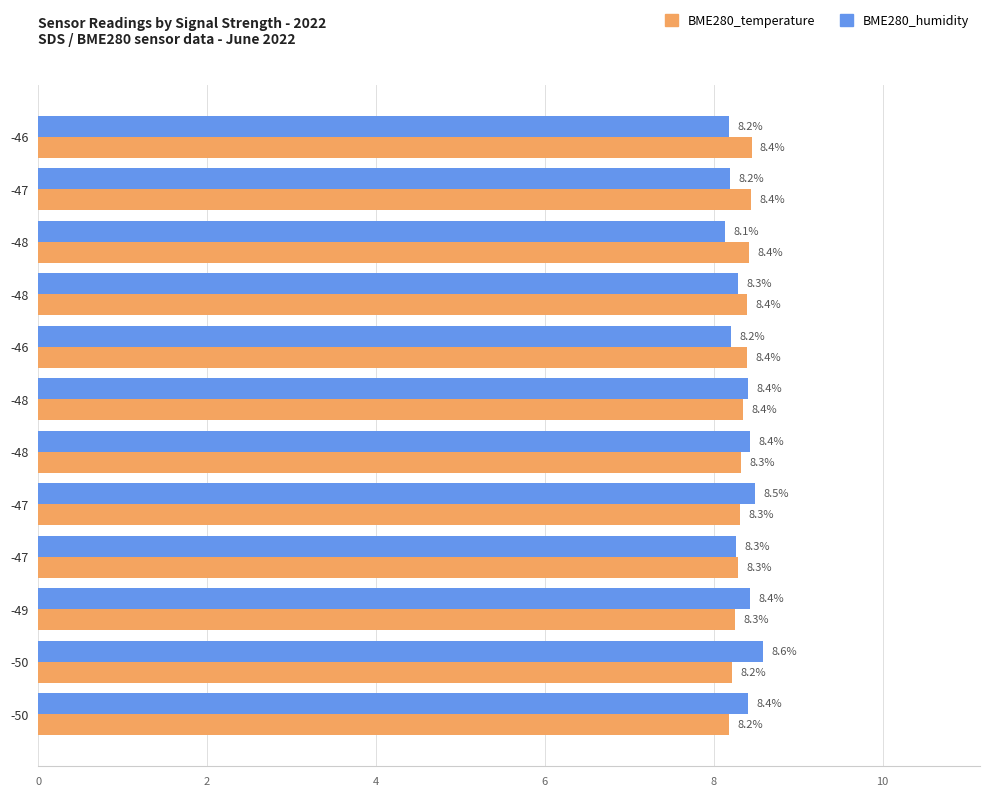

How many BME280_temperature values are between 8 and 9?

12